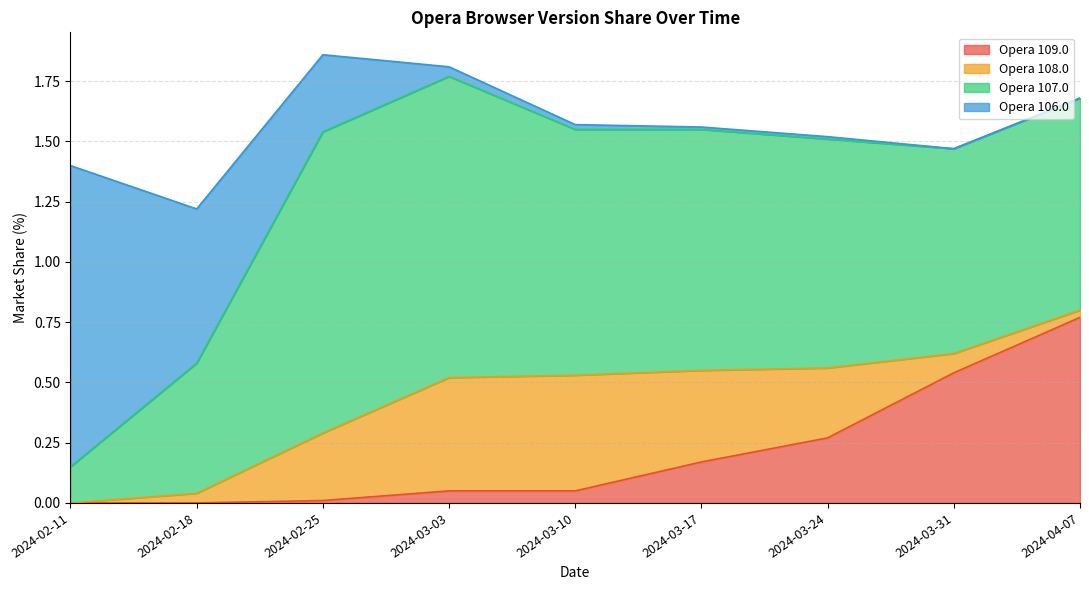

What is the total value across all series at 2024-02-18?

1.2